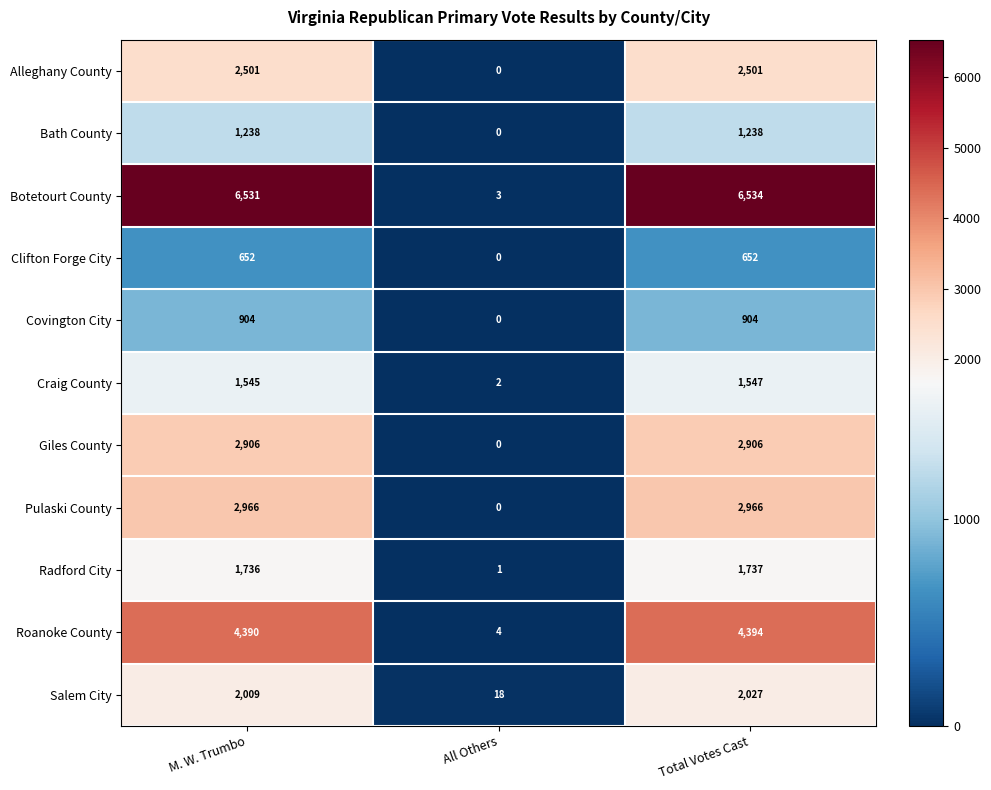

Is the value of Salem City at M. W. Trumbo greater than the value of Covington City at All Others?

Yes